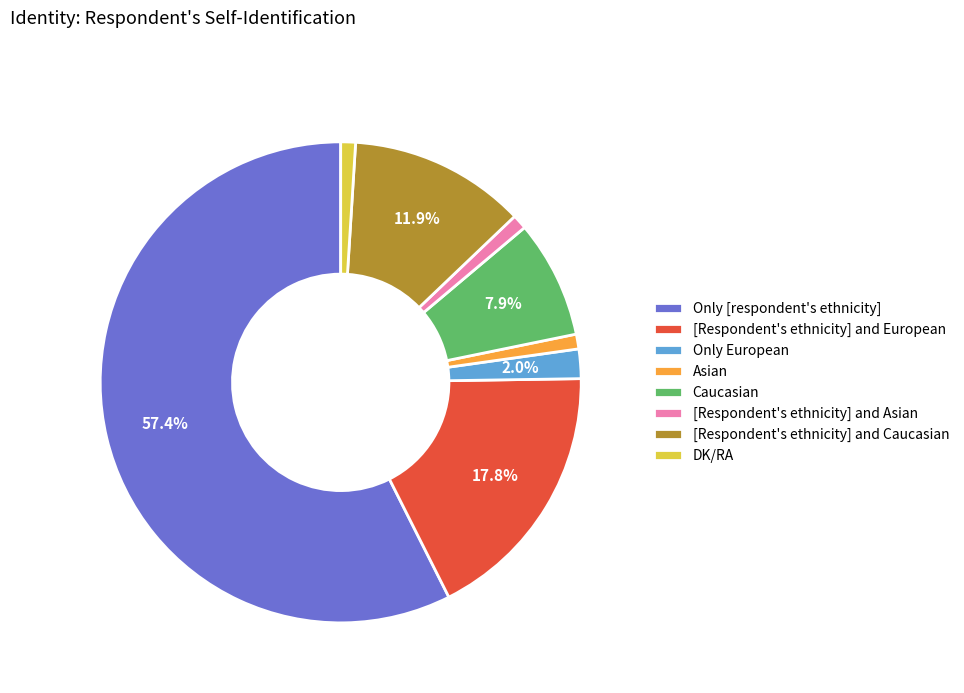

Is Asian the majority of the pie?

No